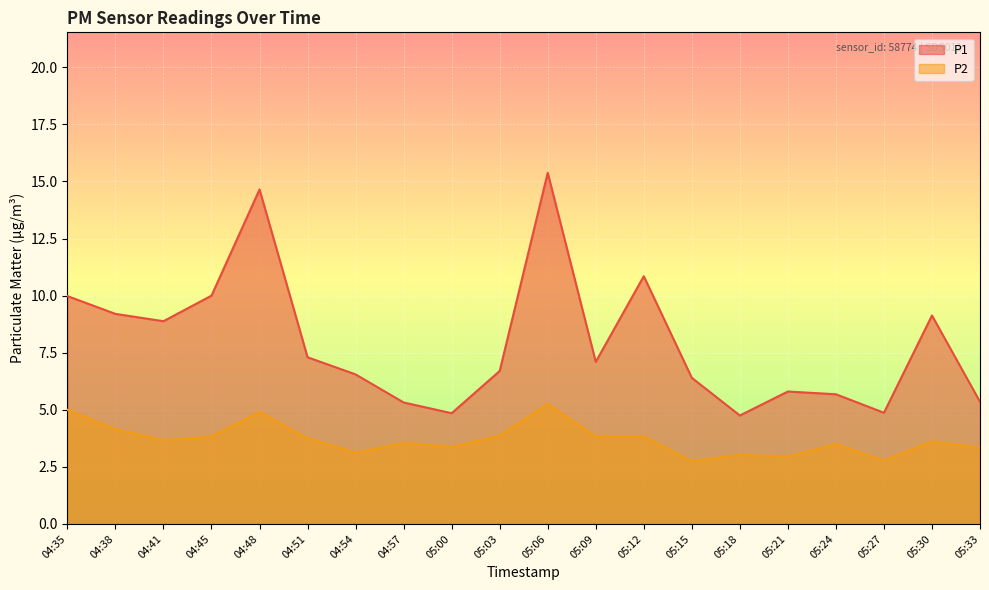

What is the spread (max minus min) of values at 05:18?

1.7